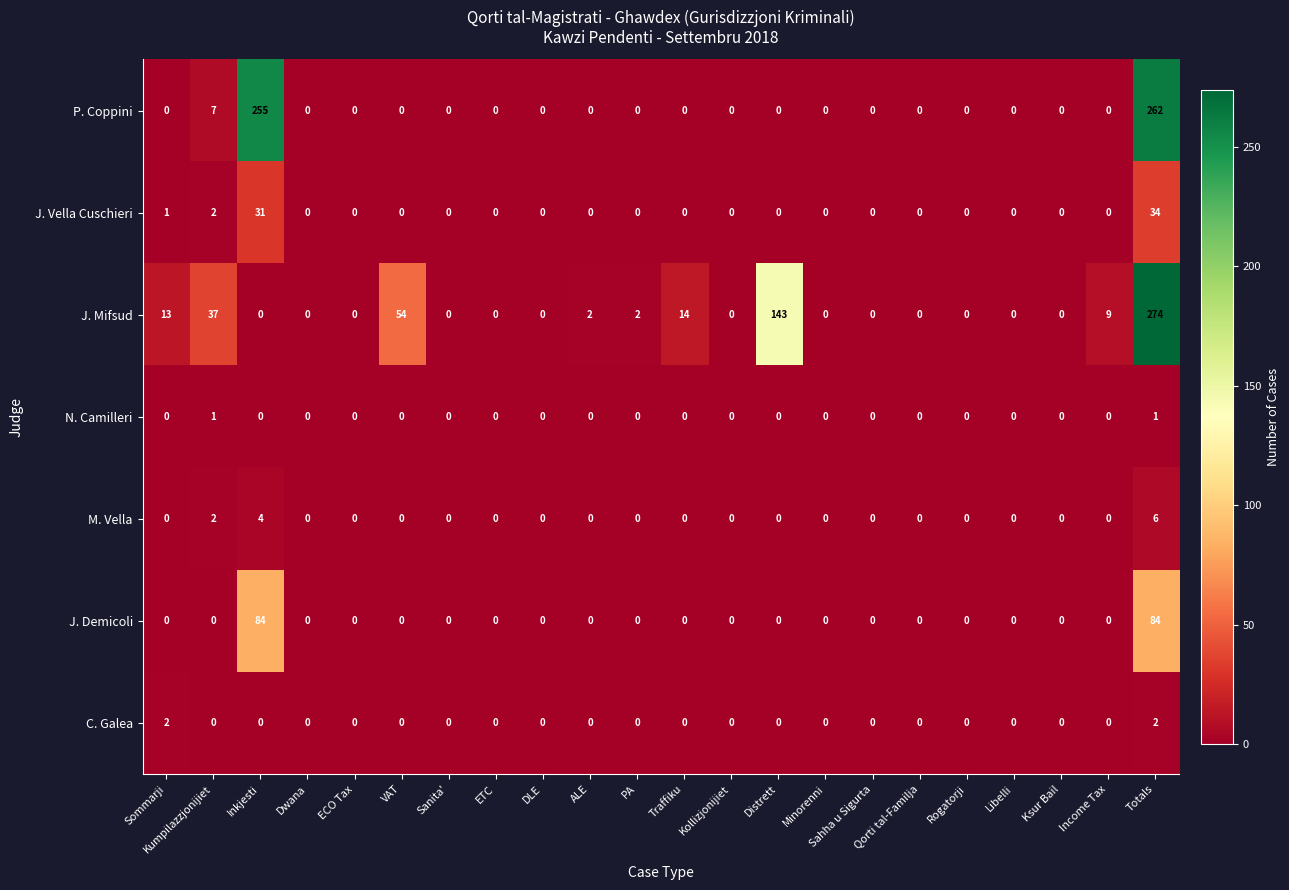

Is it true that P. Coppini equals 7 at Kumpilazzjonijiet?

True